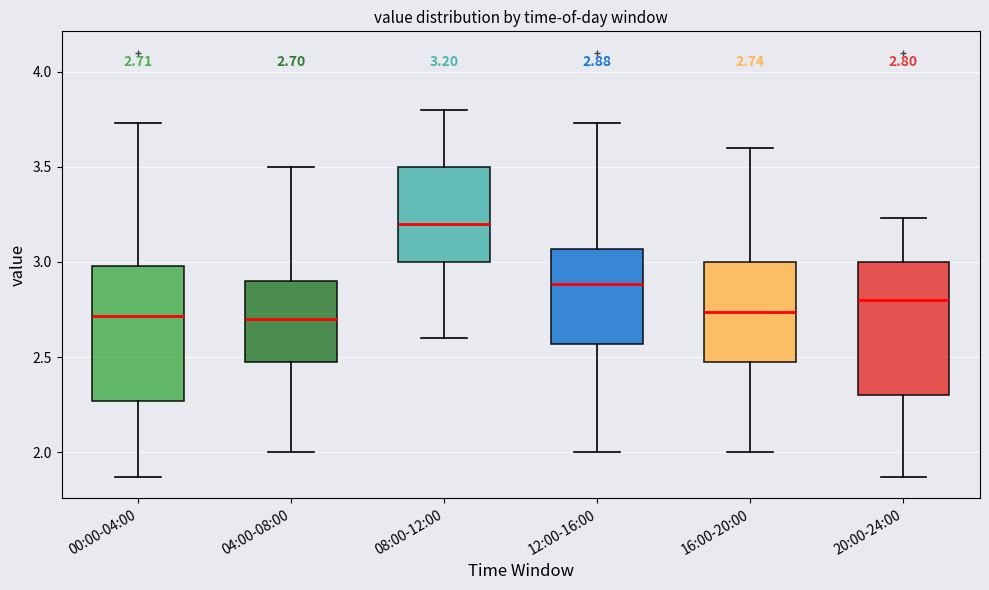

Which box's median line is the highest?

08:00-12:00